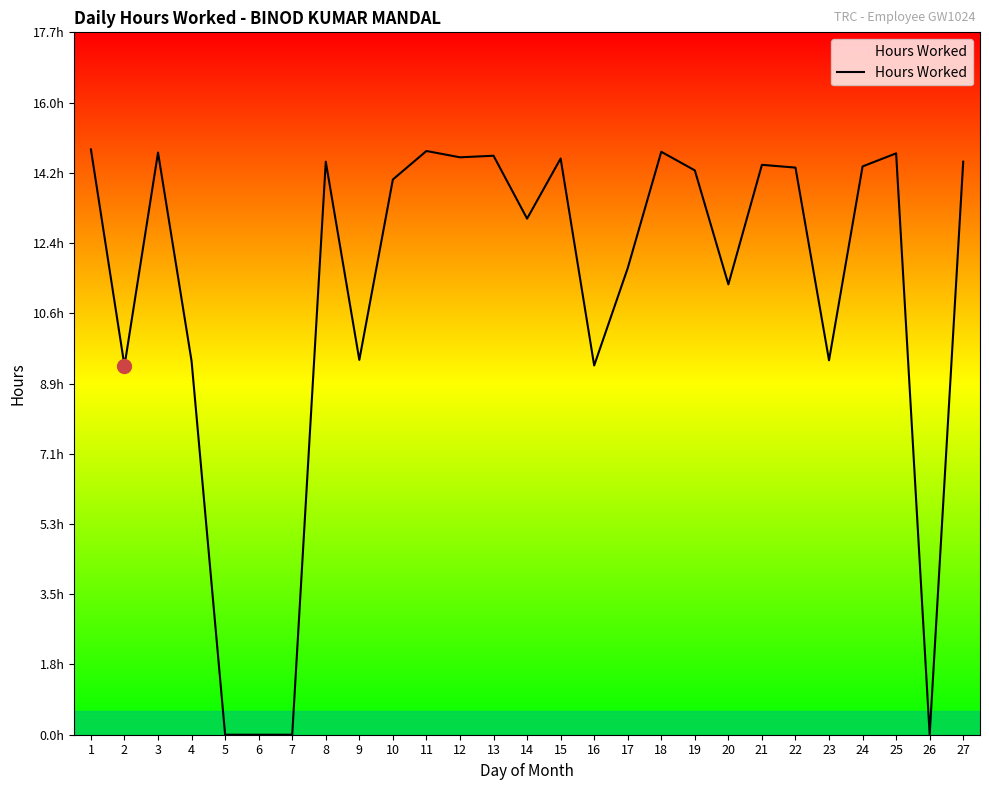

What is the ratio of the value at 8 to the value at 2?

1.6